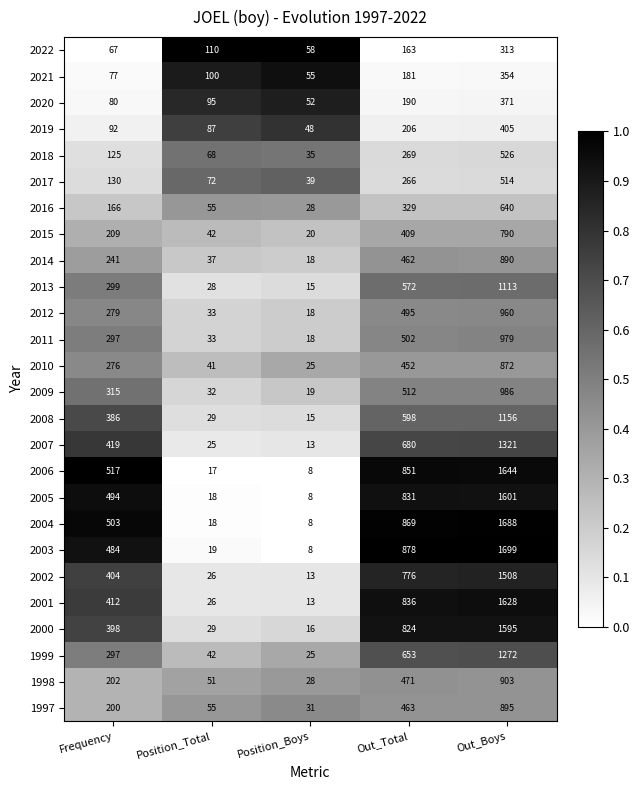

Which series has the largest total across all categories?

2003